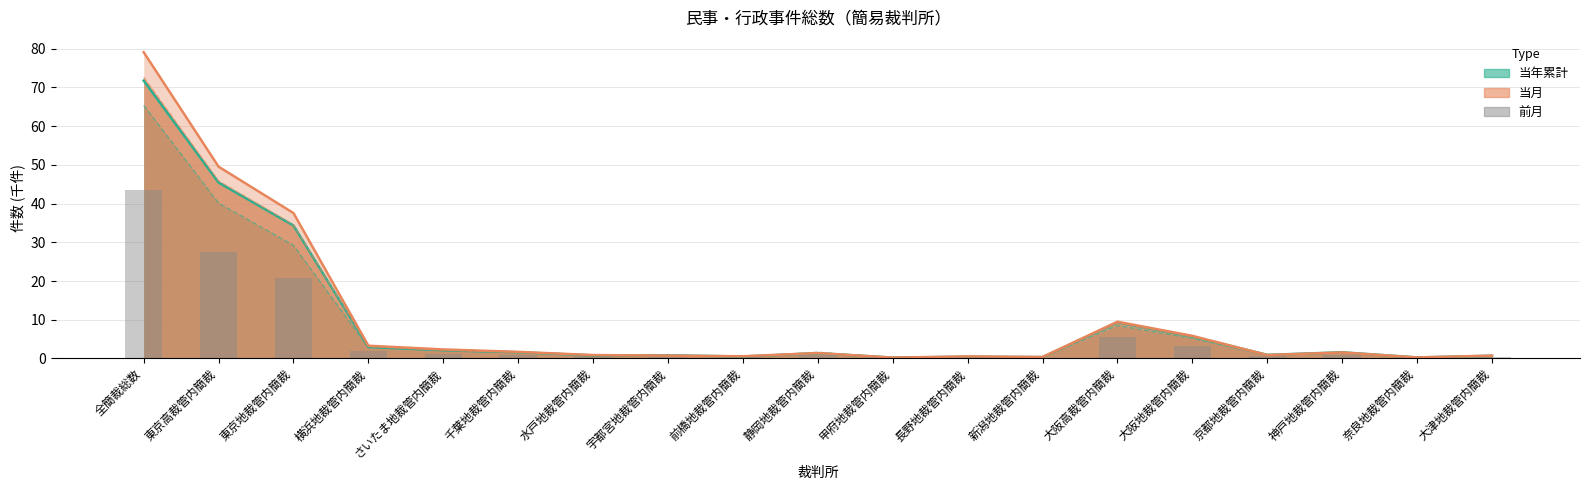

Which category has the lowest value across all series?

甲府地裁管内簡裁